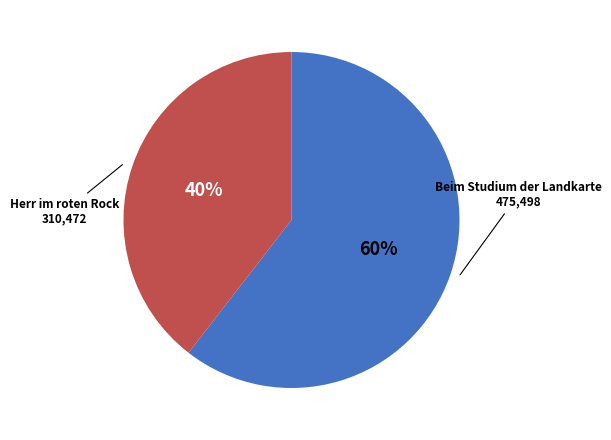

Is there any slice that represents more than half of the pie?

Yes